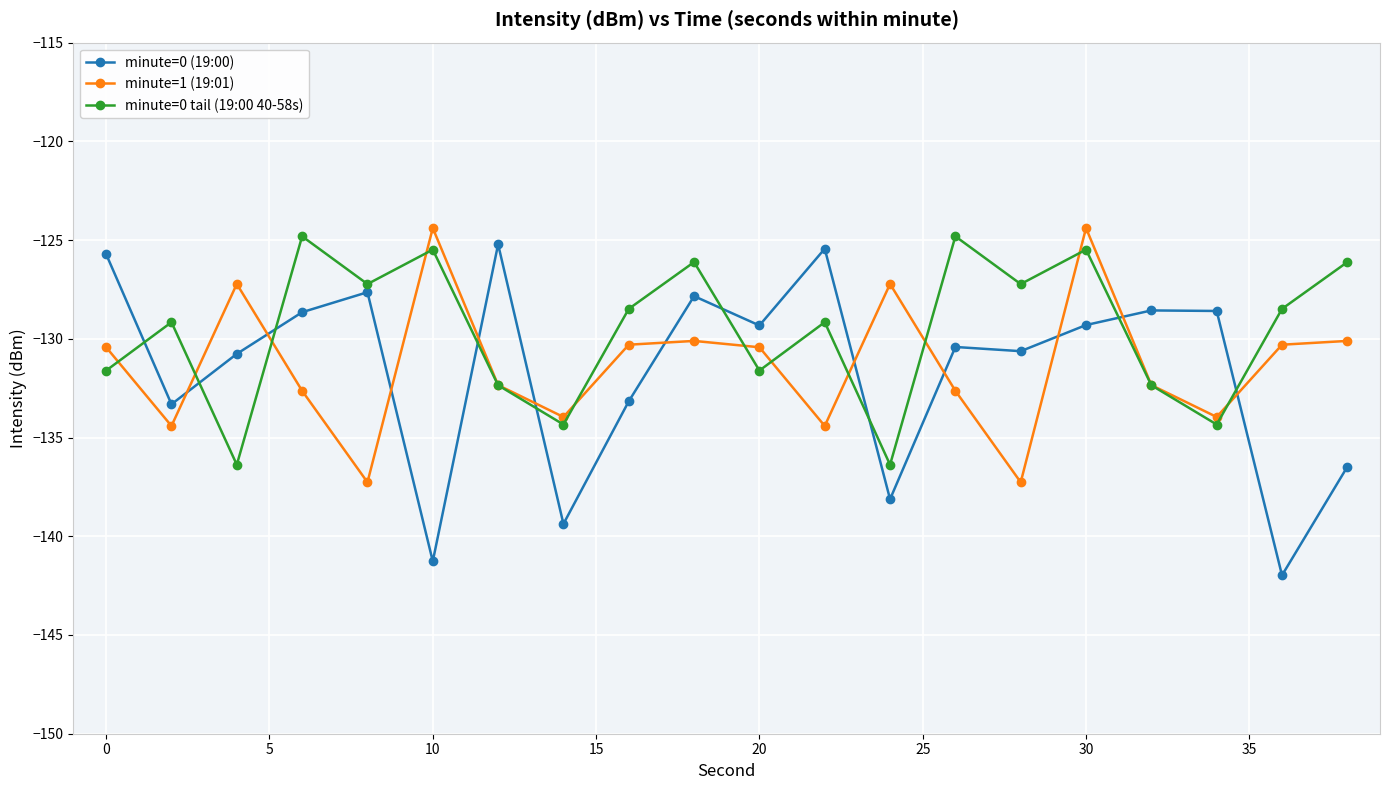

Which series ends up on top after the final intersection of minute=0 tail (19:00 40-58s) and minute=0 (19:00)?

minute=0 tail (19:00 40-58s)